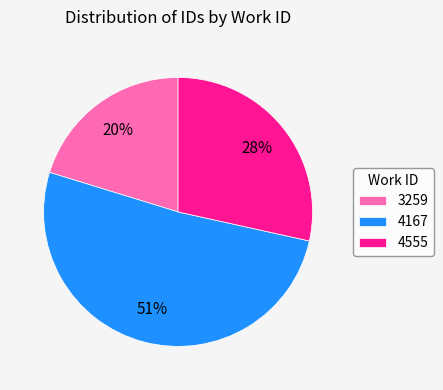

To the nearest percent, what is the difference between the 4167 and 3259 slice percentages?

31%